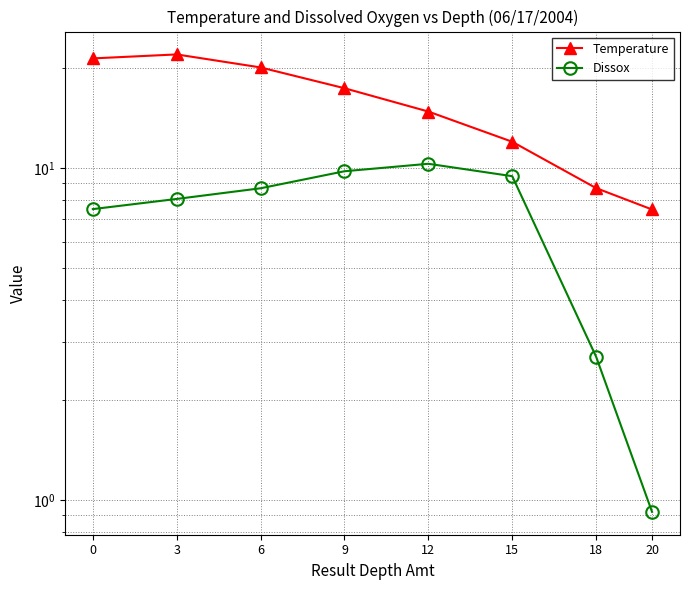

What is the sum of the Temperature values at 18 and 15?

20.7